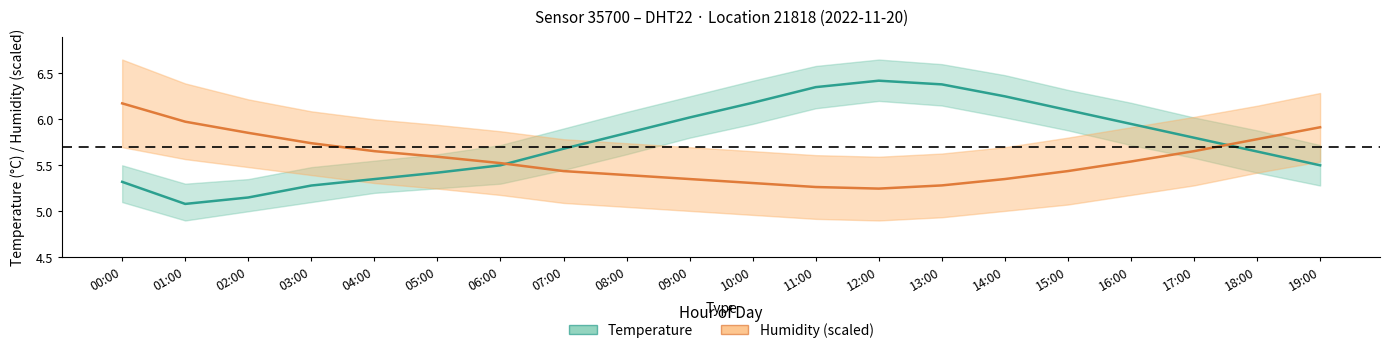

What is the total value across all series at 11:00?

11.6